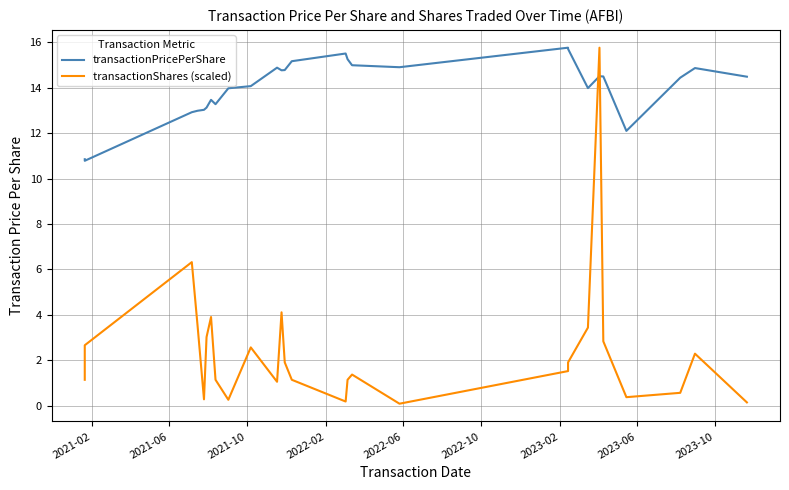

List the series in order of their overall mean, lowest first.

transactionShares (scaled), transactionPricePerShare